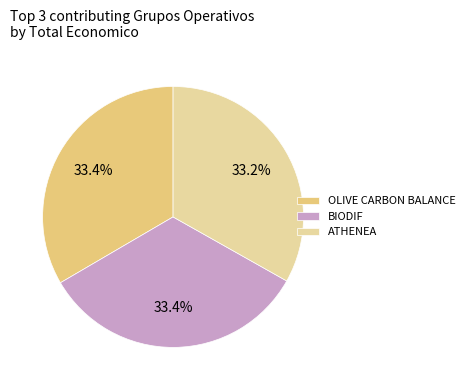

Does ATHENEA account for over 50% of the chart?

No